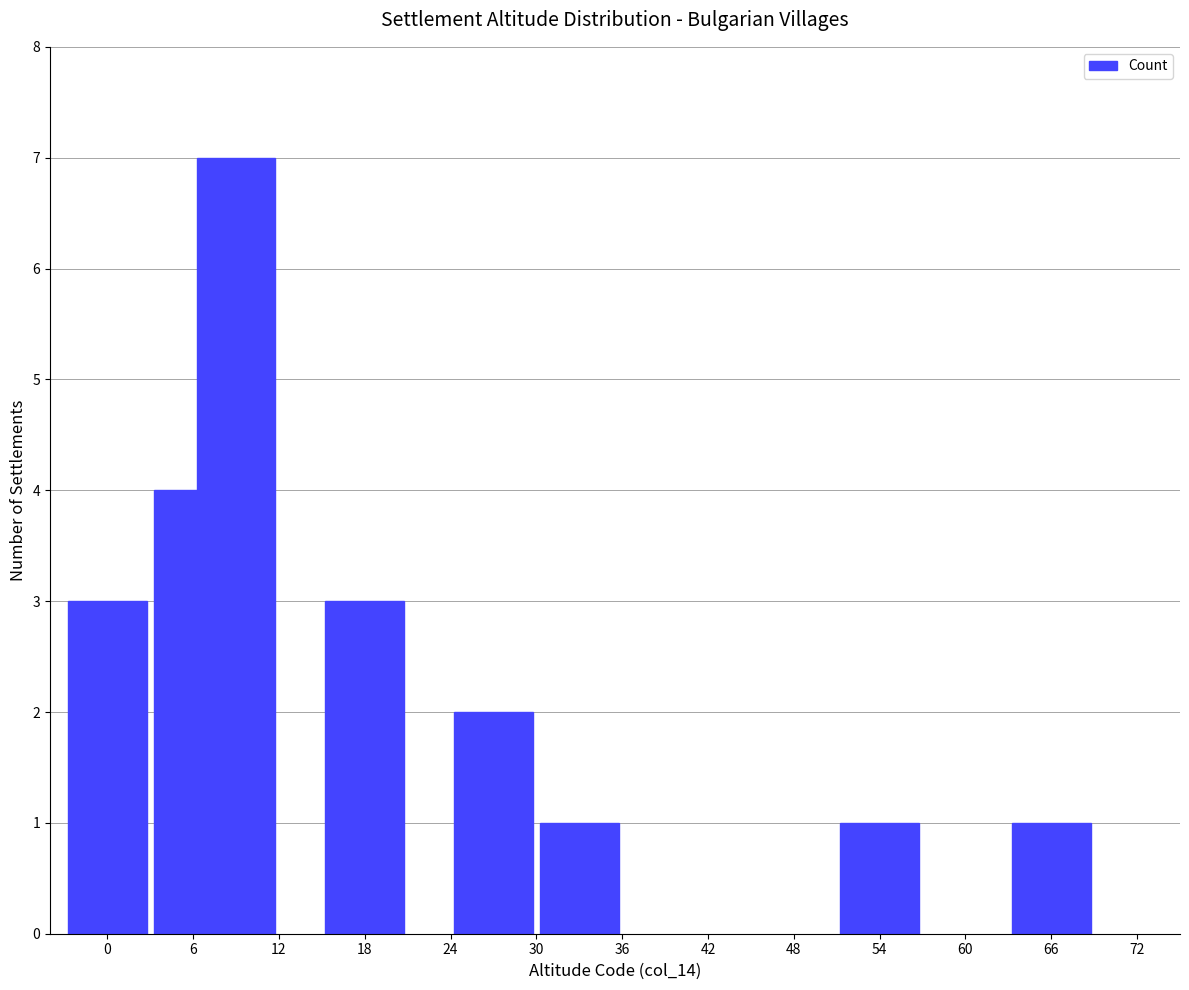

What is the difference between the second highest and second lowest values?

3